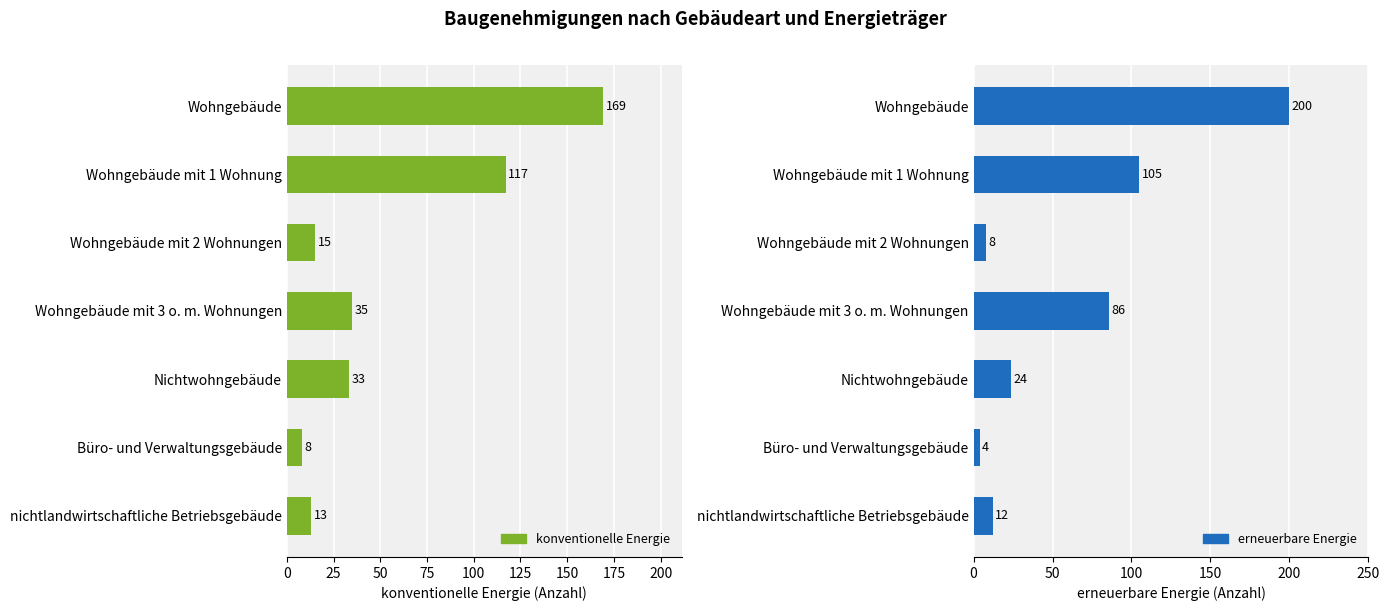

Which series changed the most between Wohngebäude mit 1 Wohnung and Wohngebäude mit 2 Wohnungen?

konventionelle Energie